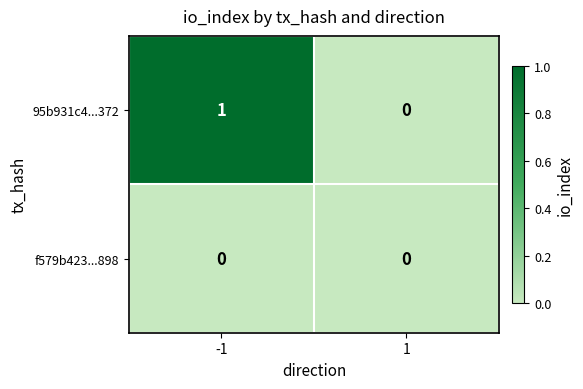

The value of 95b931c4...372 at -1 is 1. True or false?

True